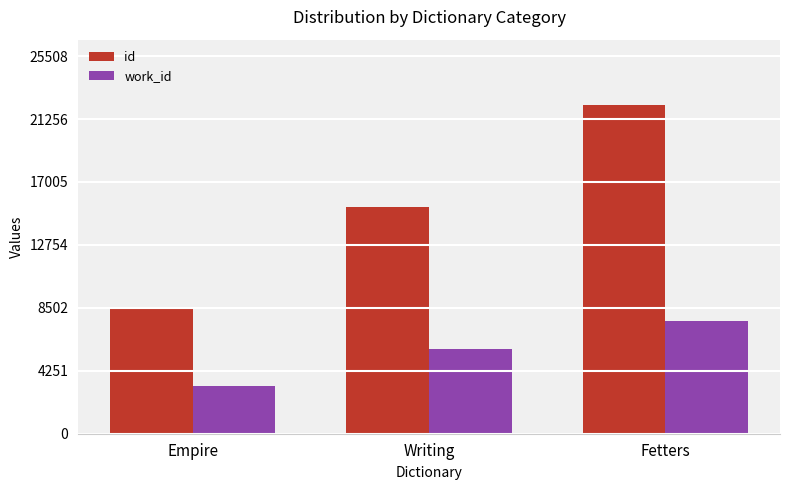

How many bars are there in each group?

2